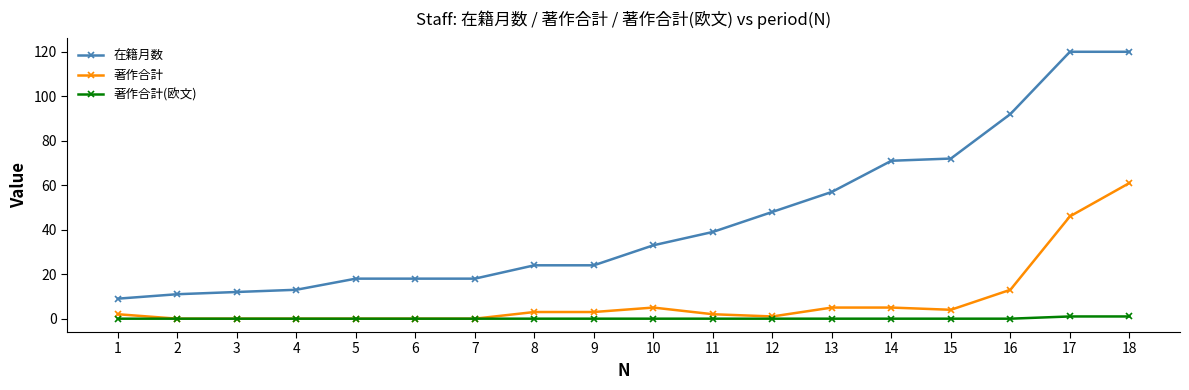

Does the chart display data point markers on the line(s)?

Yes